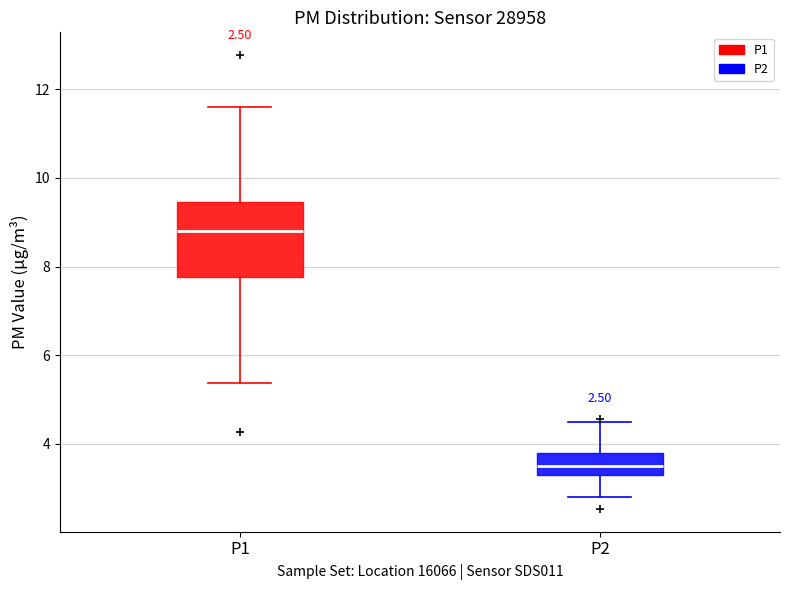

Which box has the lowest median line?

P2